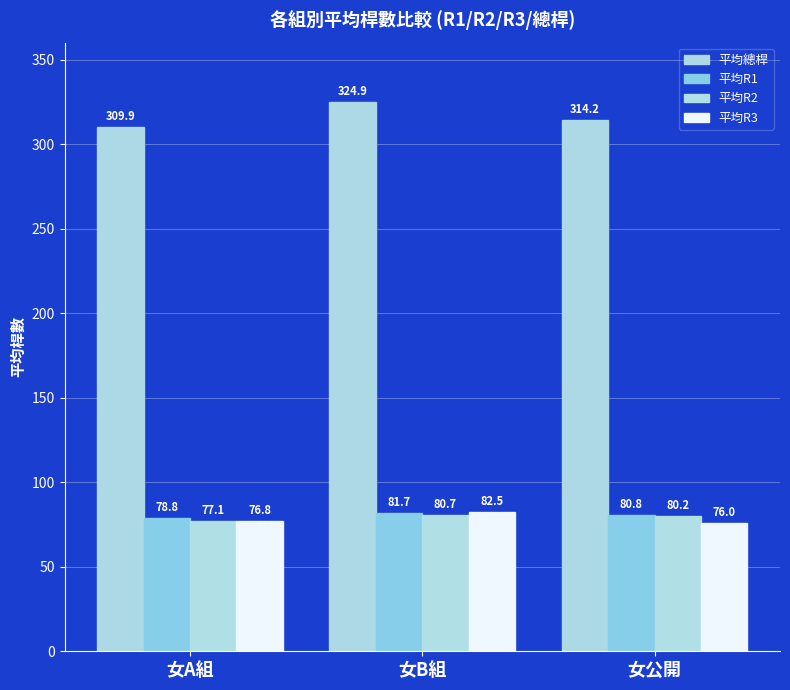

How many data points in 平均R2 are less than 80?

1